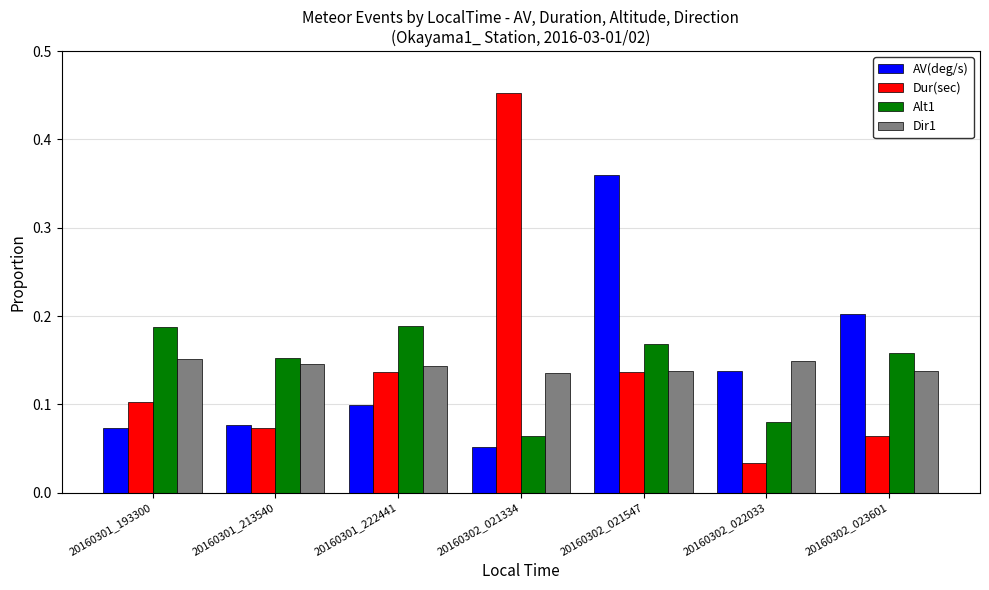

Is the value of Alt1 at 20160302_021334 greater than the value of Dur(sec) at 20160301_222441?

No